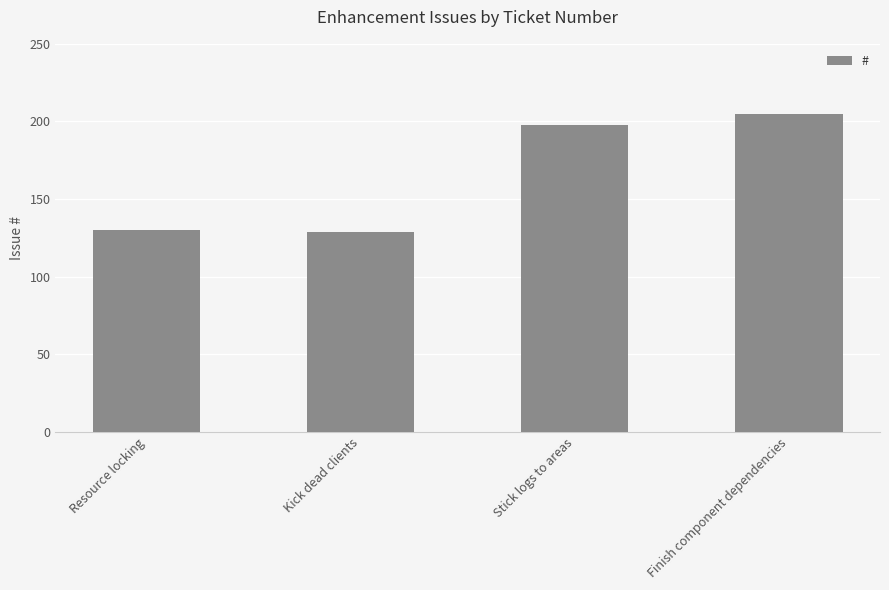

What is the greatest value displayed?

205